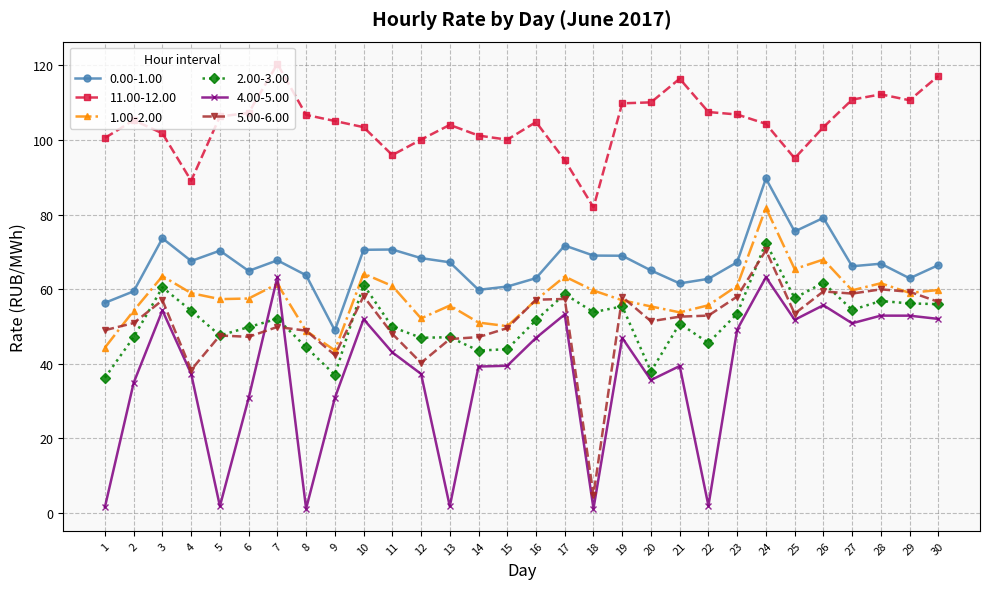

How many lines are shown in the chart?

6